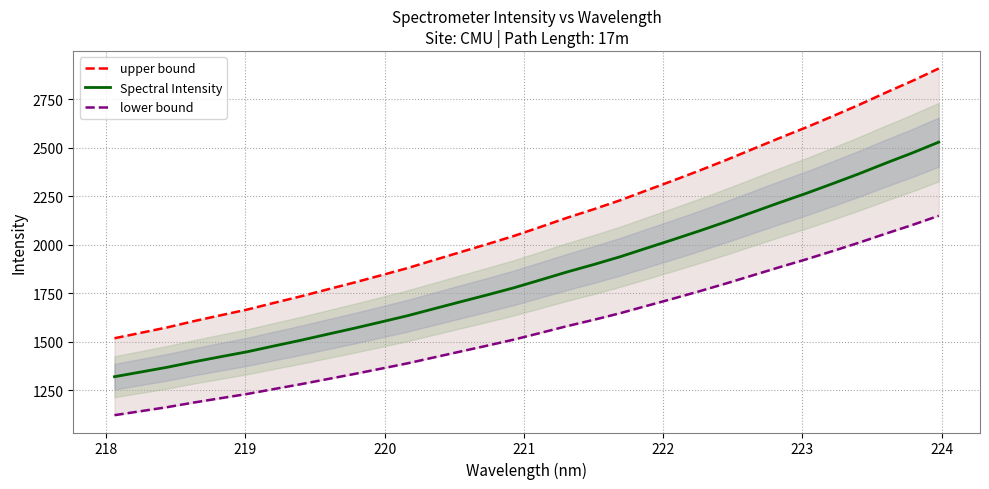

The lower bound series shows 2400.8 at 23. True or false?

False